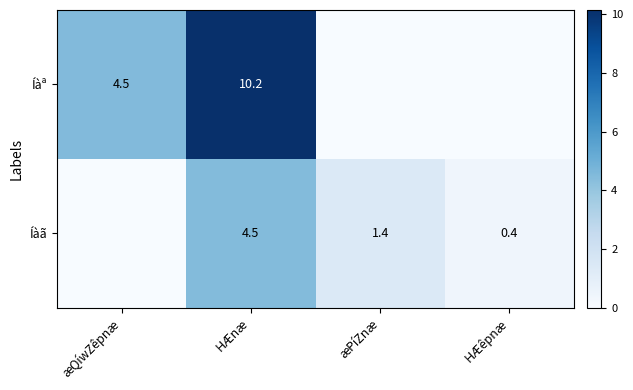

The Íàã series shows 1.4 at æPíZnæ. True or false?

True